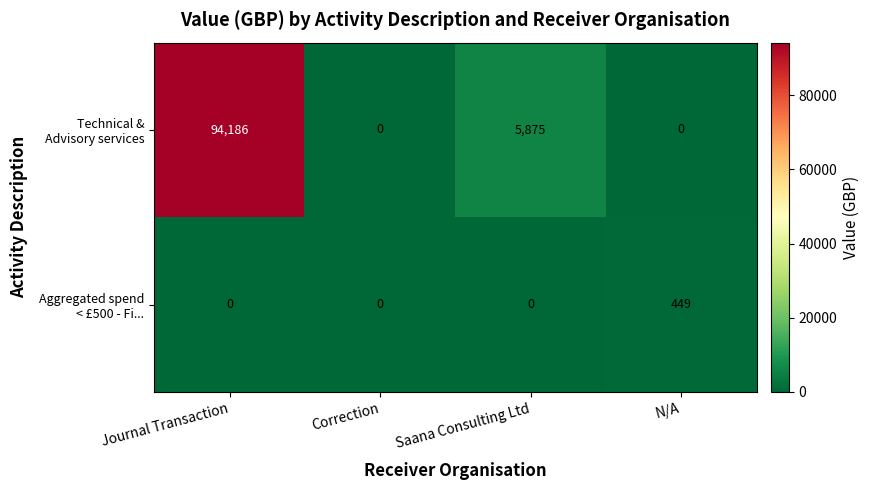

At which category does the chart reach its peak across all series?

Journal Transaction